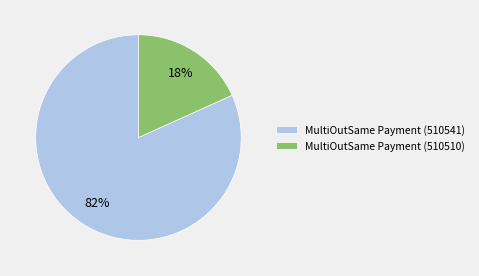

Rank the categories by value from lowest to highest.

MultiOutSame Payment (510510), MultiOutSame Payment (510541)